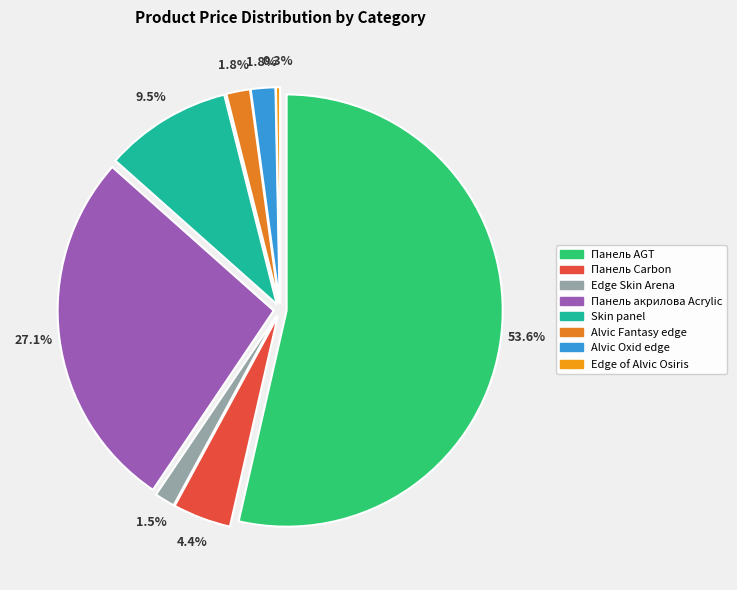

Does Alvic Oxid edge account for over 50% of the chart?

No